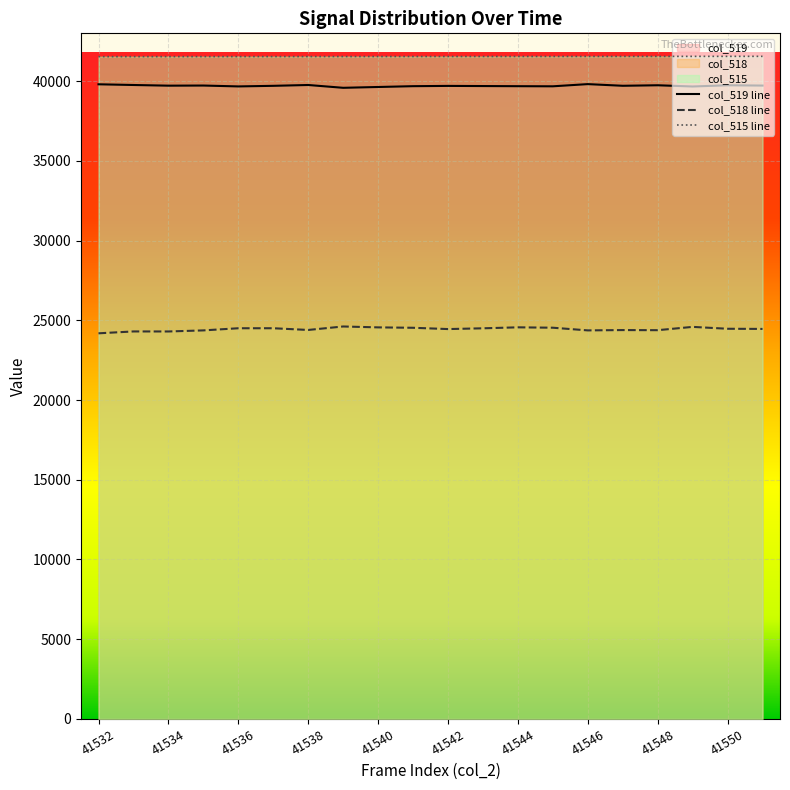

How many data points in col_519 are above 39705?

9